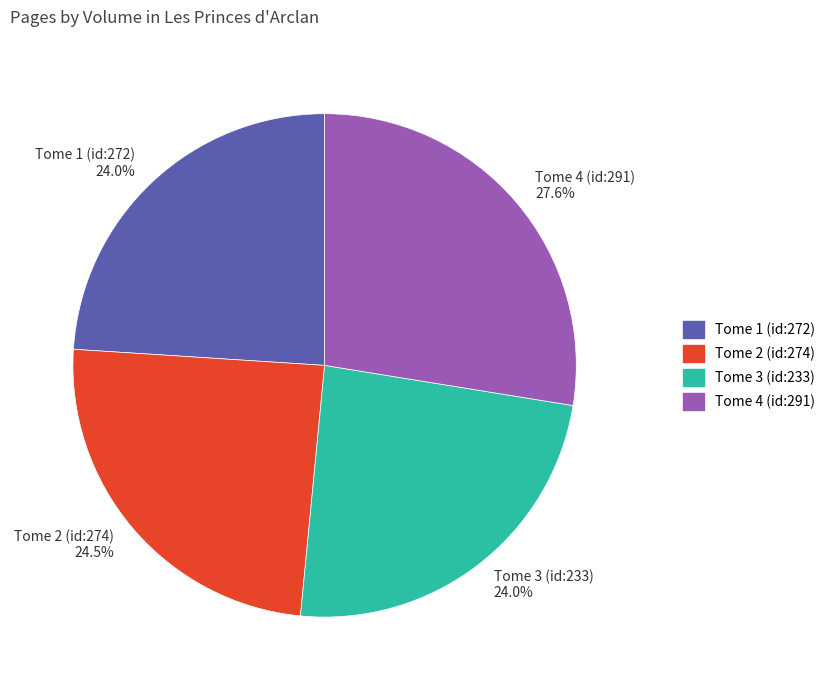

How much of the chart is everything except Tome 3 (id:233)?

76.0%